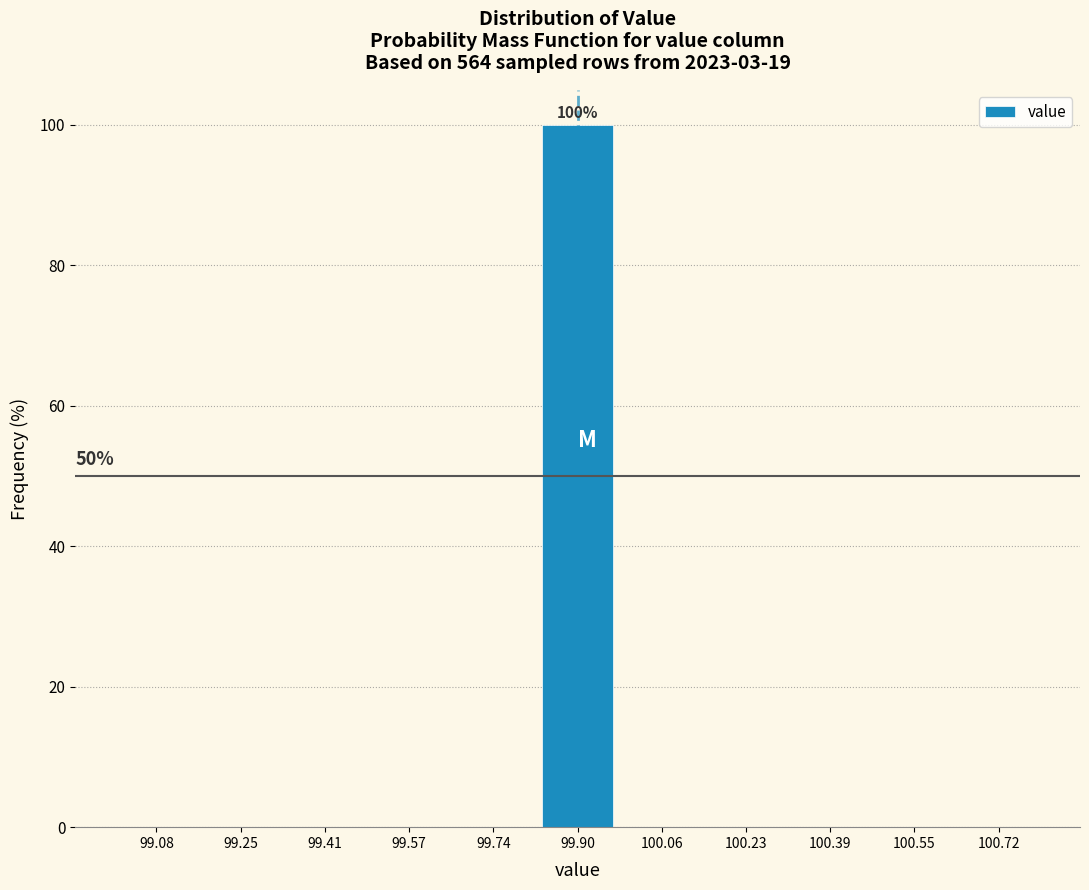

Over which range of the x-axis is the bar tallest?

99.82 to 99.98